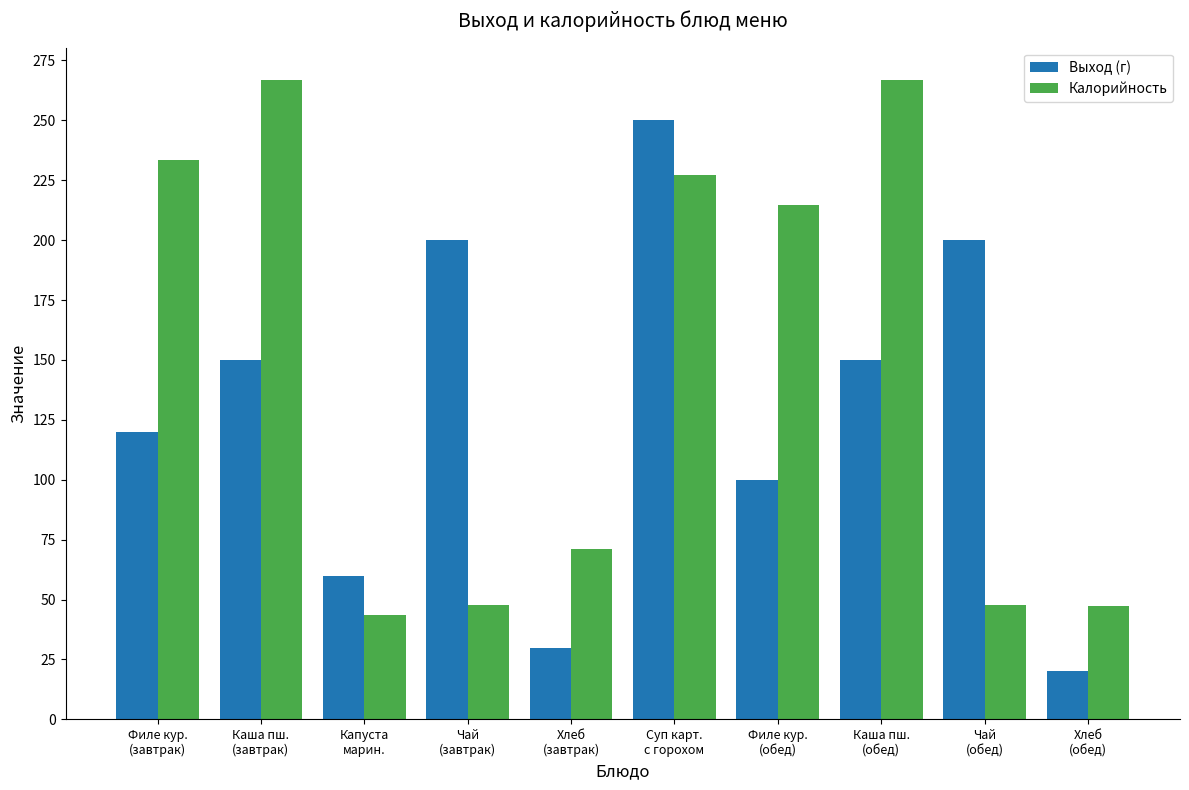

Which series changed the most between Хлеб
(завтрак) and Чай
(обед)?

Выход (г)